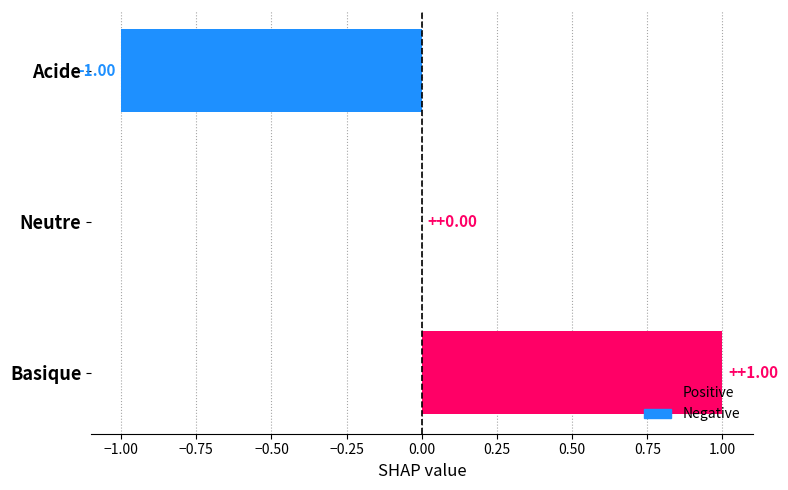

What is the change in value from Acide to Neutre?

+1